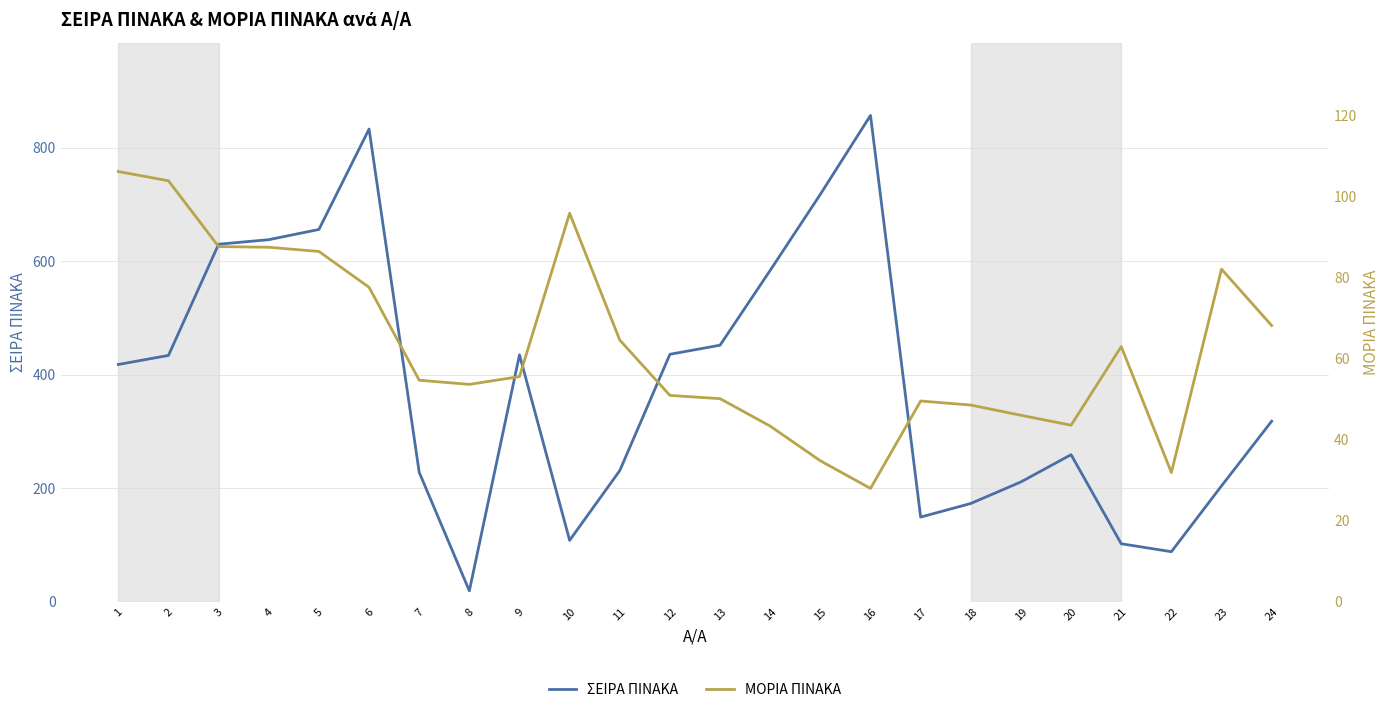

Which series has the largest total across all categories?

ΣΕΙΡΑ ΠΙΝΑΚΑ